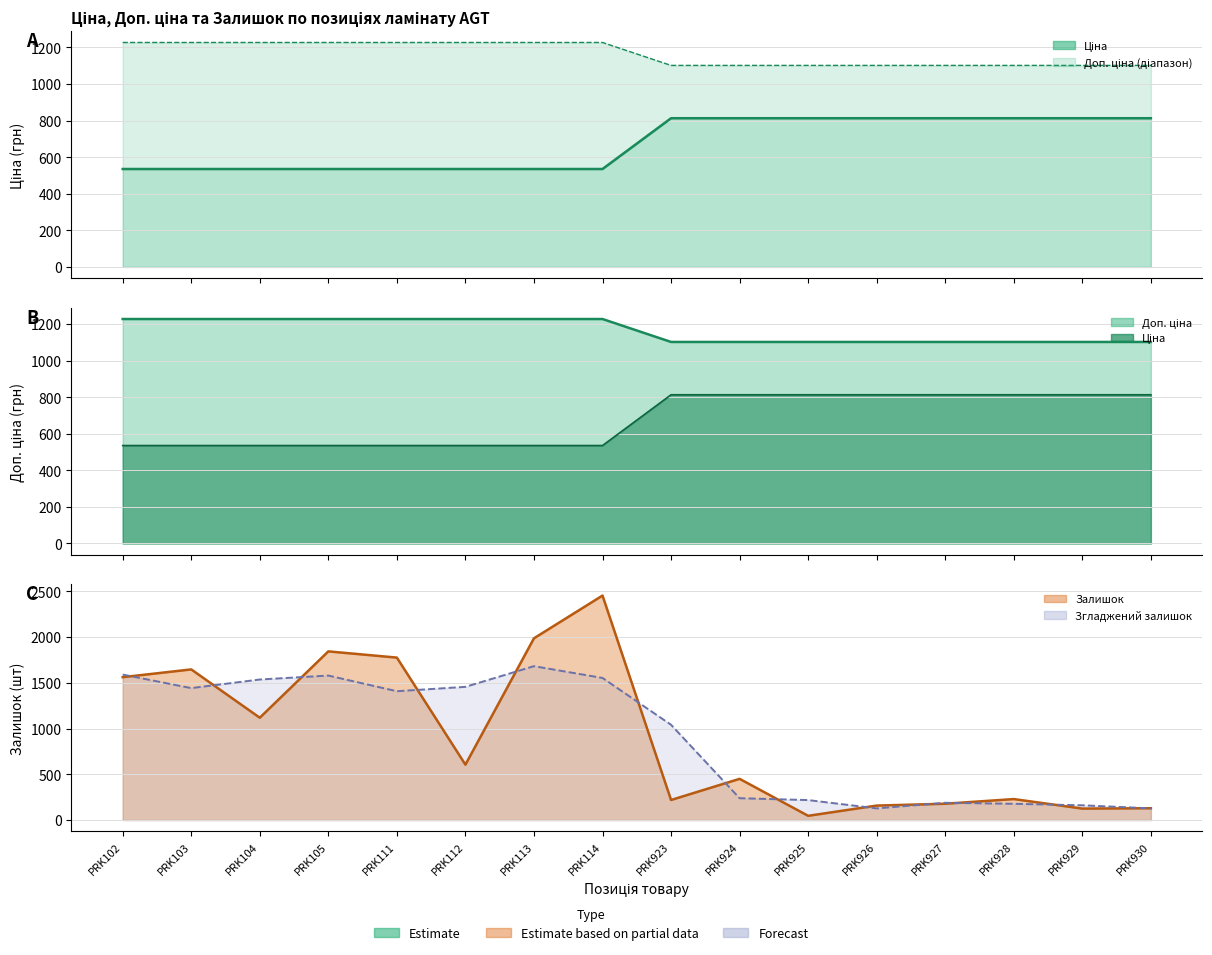

True or false: Доп. ціна has more than 0 interior local peaks.

False